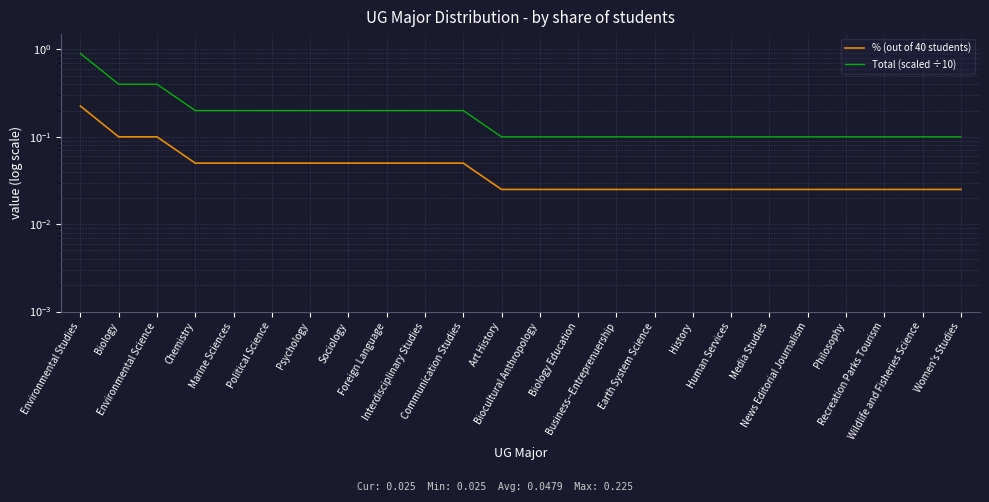

True or false: % (out of 40 students) and Total (scaled ÷10) cross at least once.

False